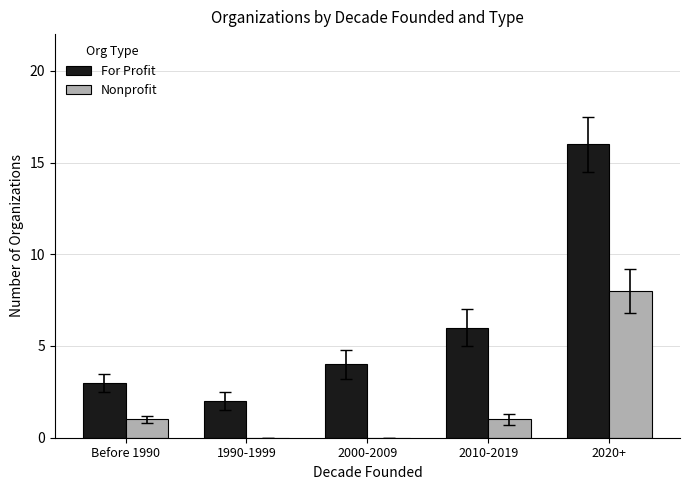

At which label is For Profit closest to 9?

2010-2019